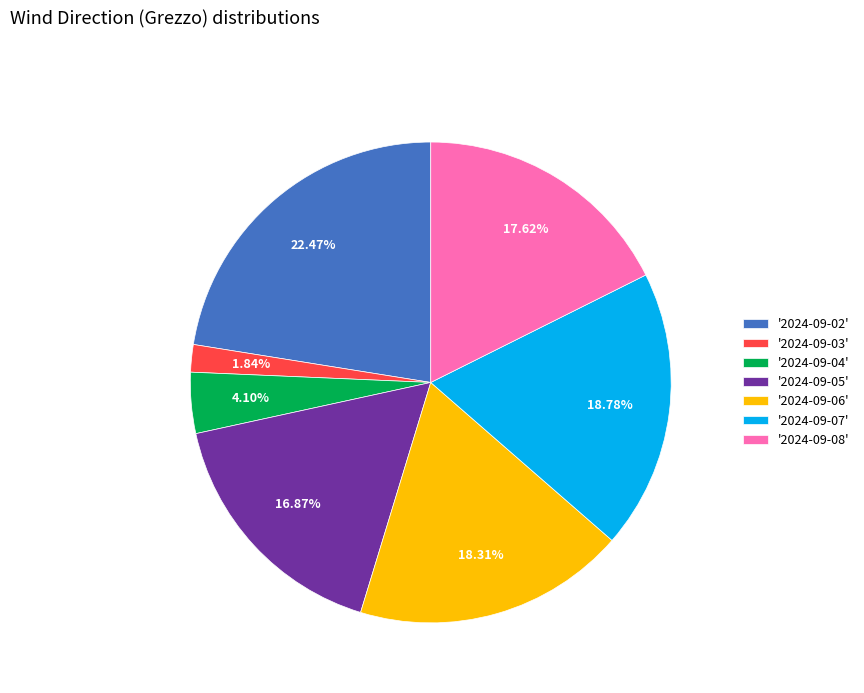

Approximately how many times larger is the value at '2024-09-07' compared to '2024-09-06'?

1.0